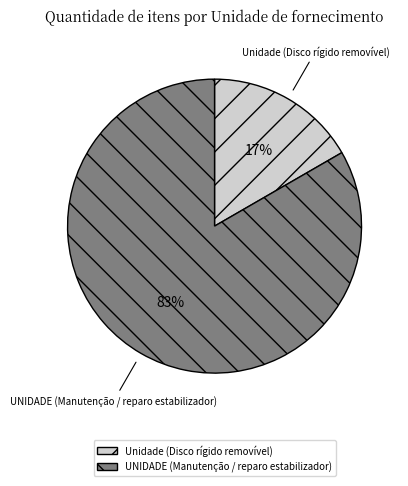

Is there a majority slice in this chart?

Yes